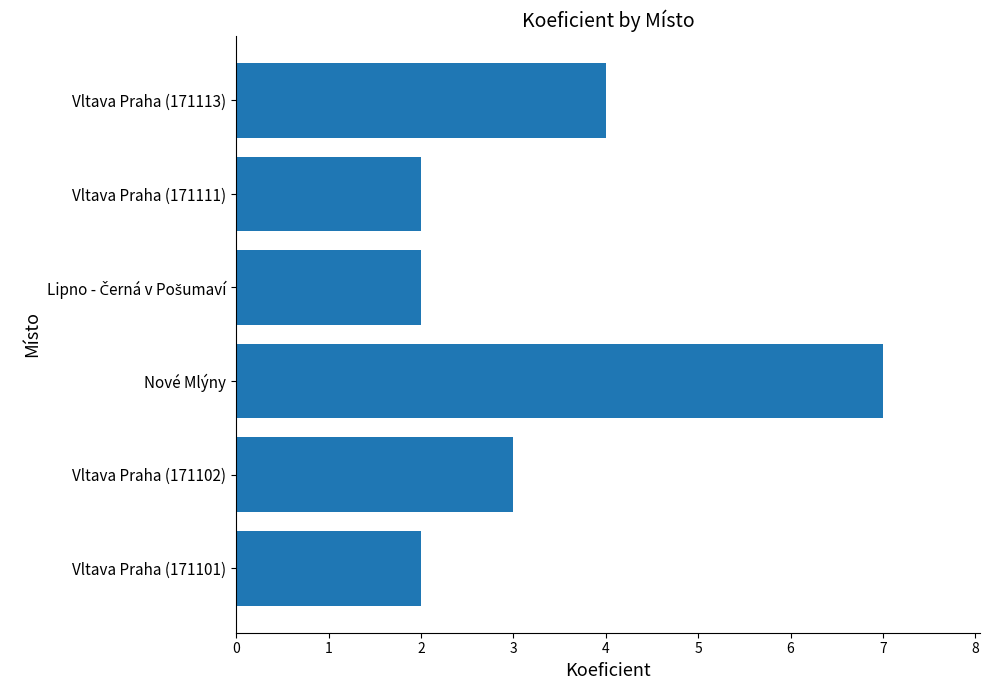

What is the change in value from Vltava Praha (171101) to Vltava Praha (171113)?

+2